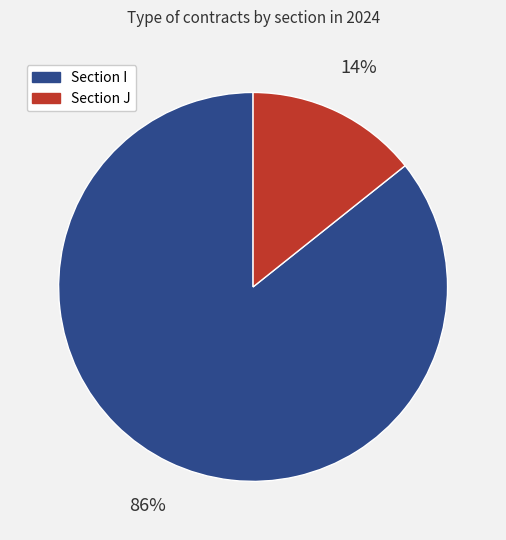

Is the sum of Section J and Section I greater than half?

Yes